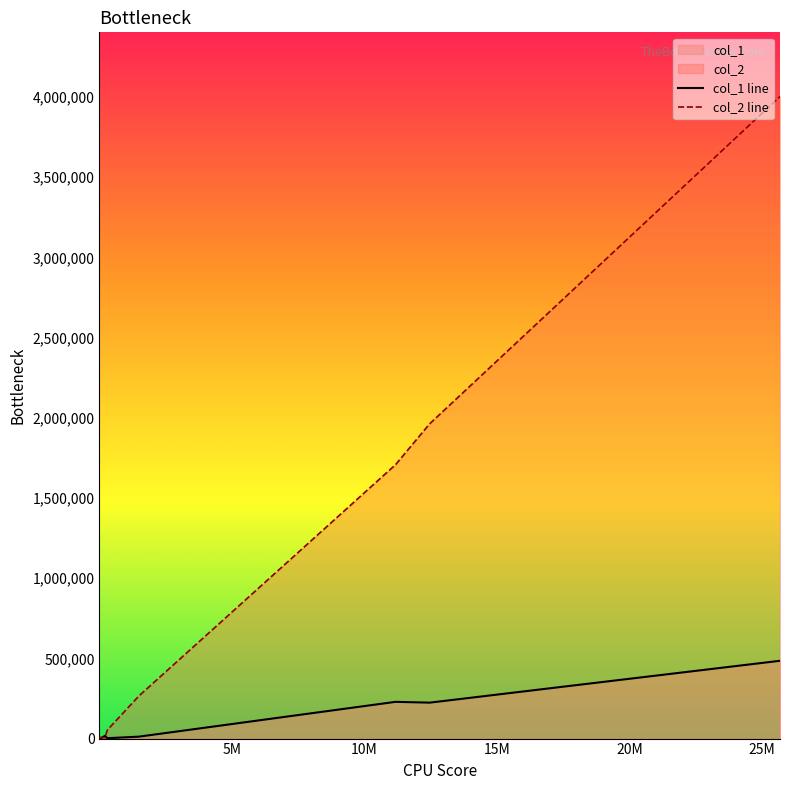

After their last crossing, which series has the higher values: col_2 or col_1?

col_2